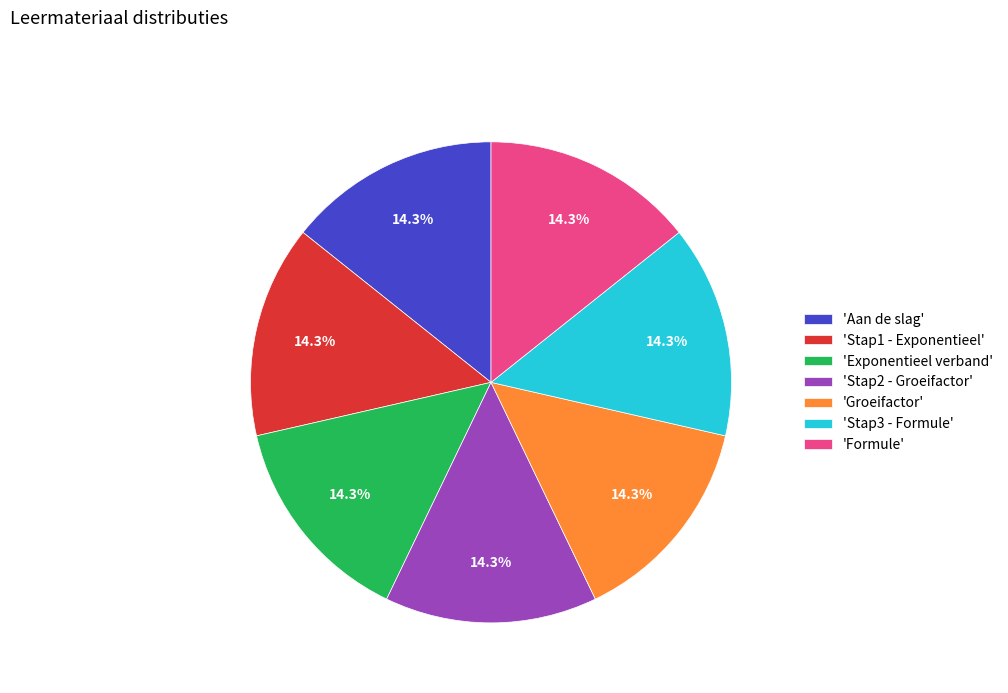

Do 'Formule' and 'Stap3 - Formule' together represent more than half of the pie?

No